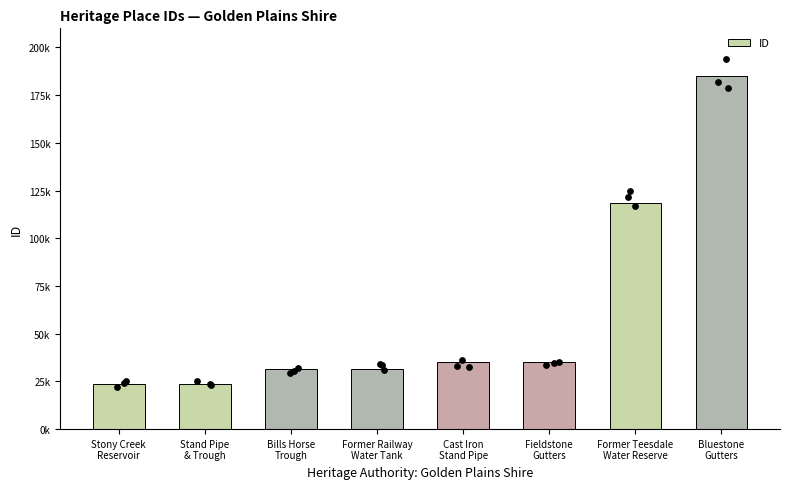

Approximately how many times larger is the value at Bills Horse
Trough compared to Former Railway
Water Tank?

1.0